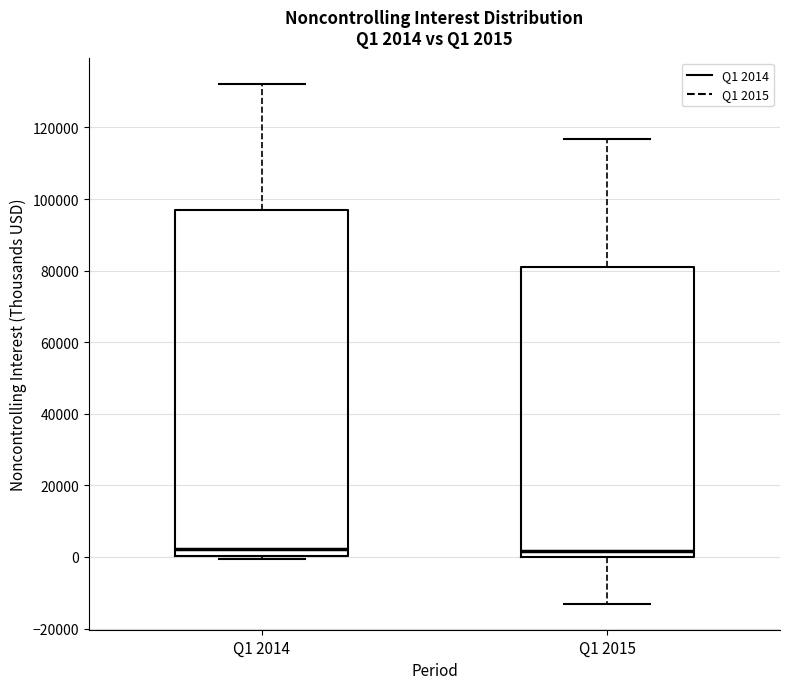

Comparing the boxes themselves (not the whiskers), which one is the tallest?

Q1 2014